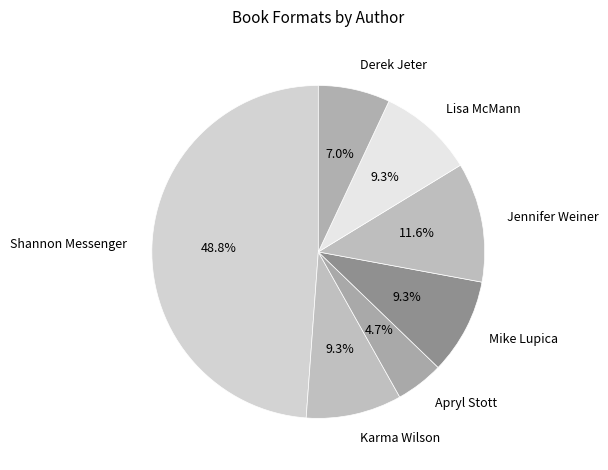

Do Karma Wilson and Derek Jeter together represent more than half of the pie?

No